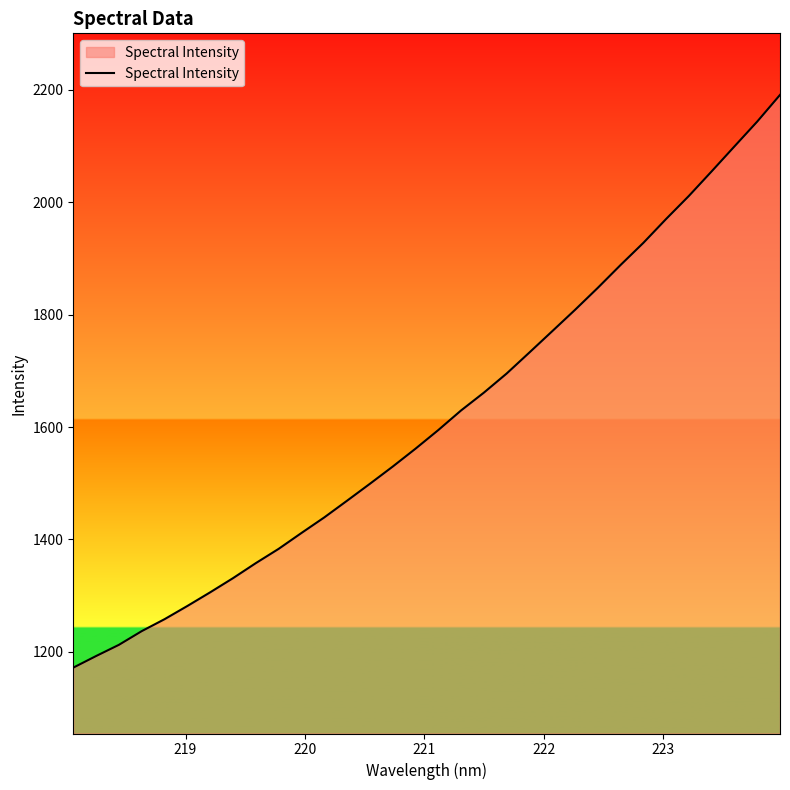

What is the smallest value displayed?

1172.0